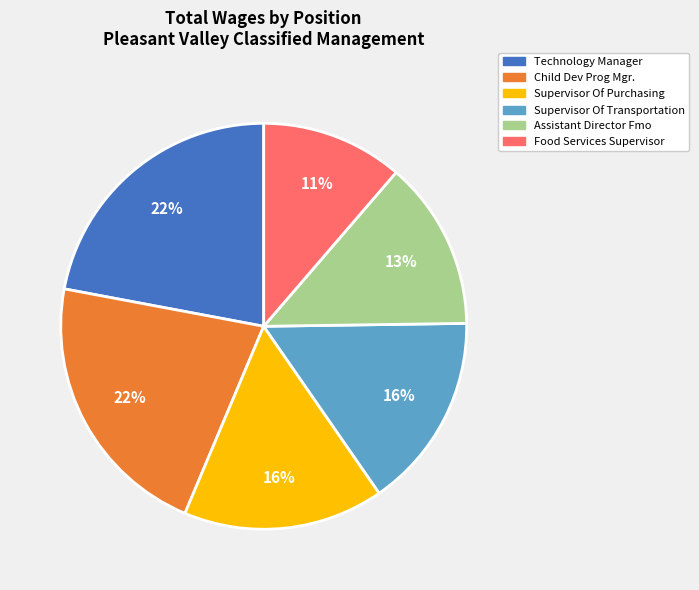

Which has a higher value, Technology Manager or Supervisor Of Purchasing?

Technology Manager